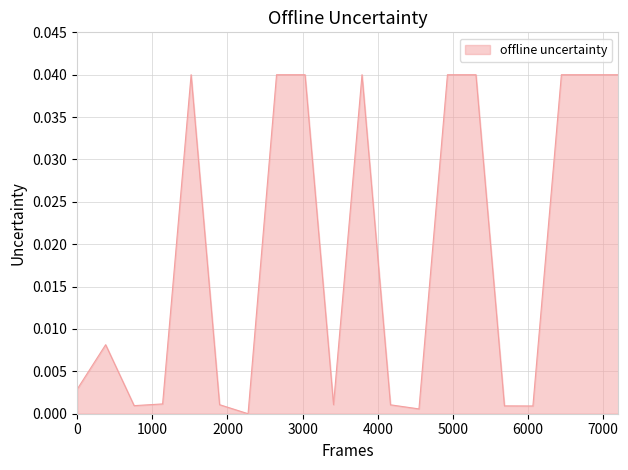

List the labels in order of value, smallest first.

7, 13, 17, 16, 3, 12, 6, 10, 4, 1, 2, 9, 11, 20, 19, 15, 5, 14, 18, 8